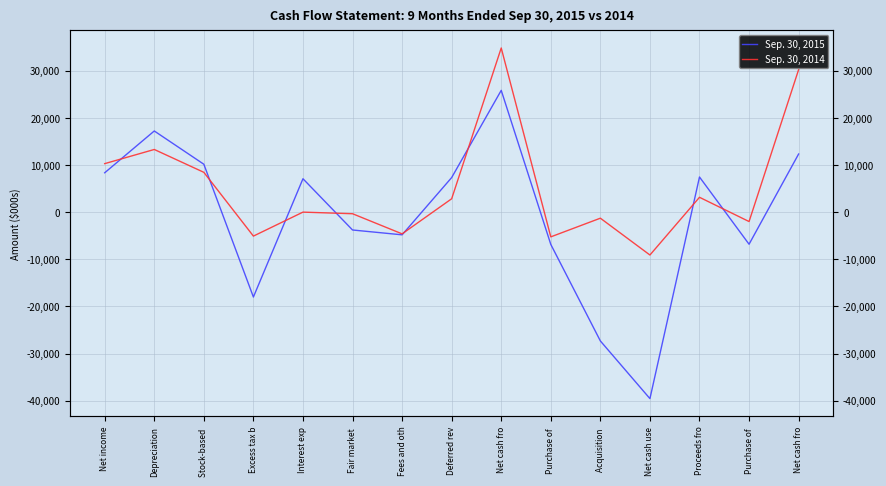

At which label does Sep. 30, 2014 first exceed 0?

Net income